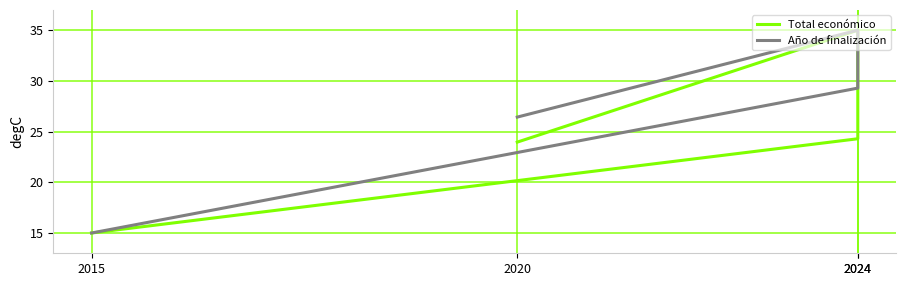

The value of Total económico at 2015 is 15.0. True or false?

True